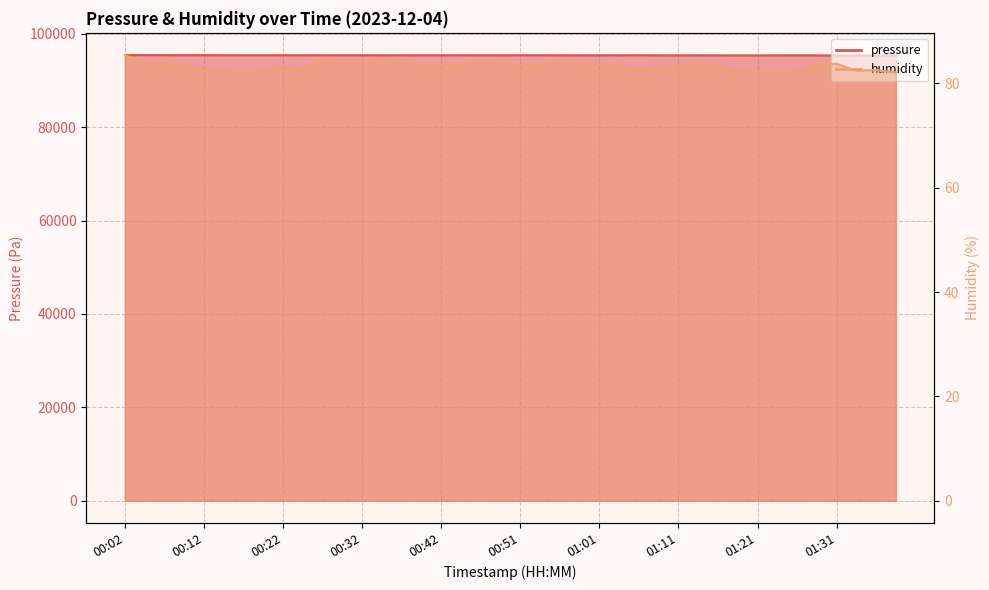

What is the maximum value shown in the chart?

95420.9